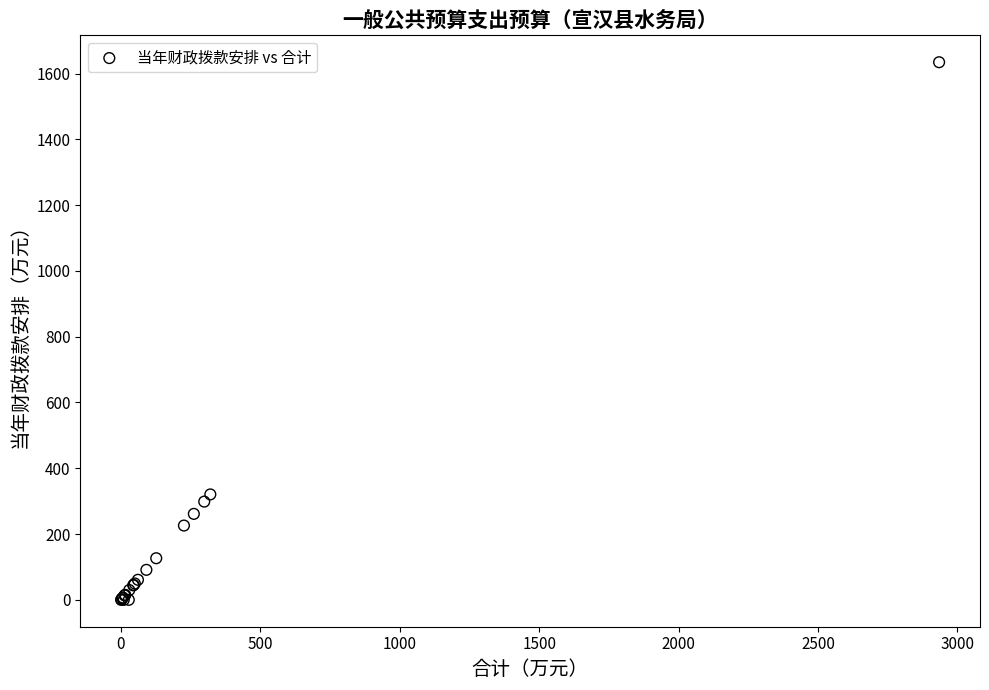

What Y value in the scatter plot is closest to 817?

320.5